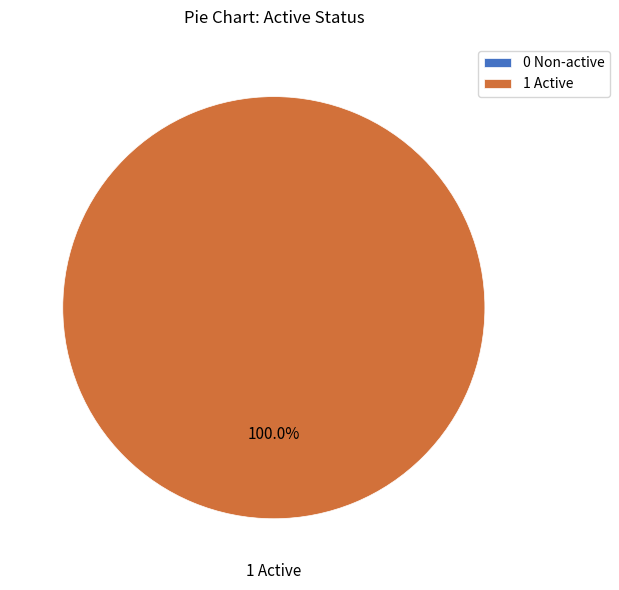

The 0 Non-active slice represents 0% of the pie. True or false?

True